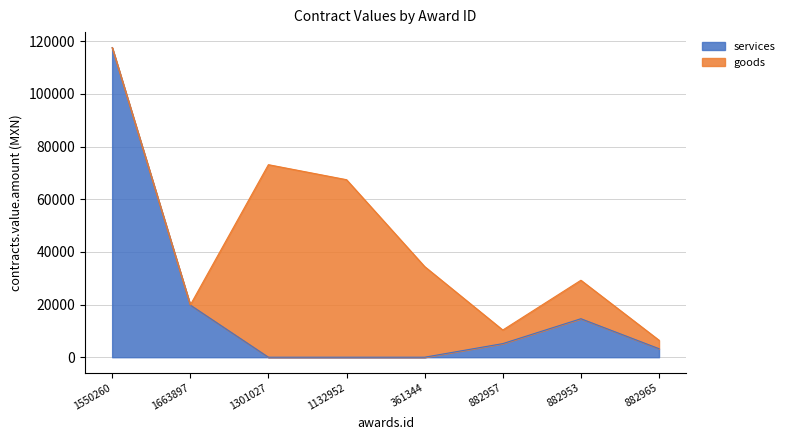

Which category has the highest value in the services series?

1550260